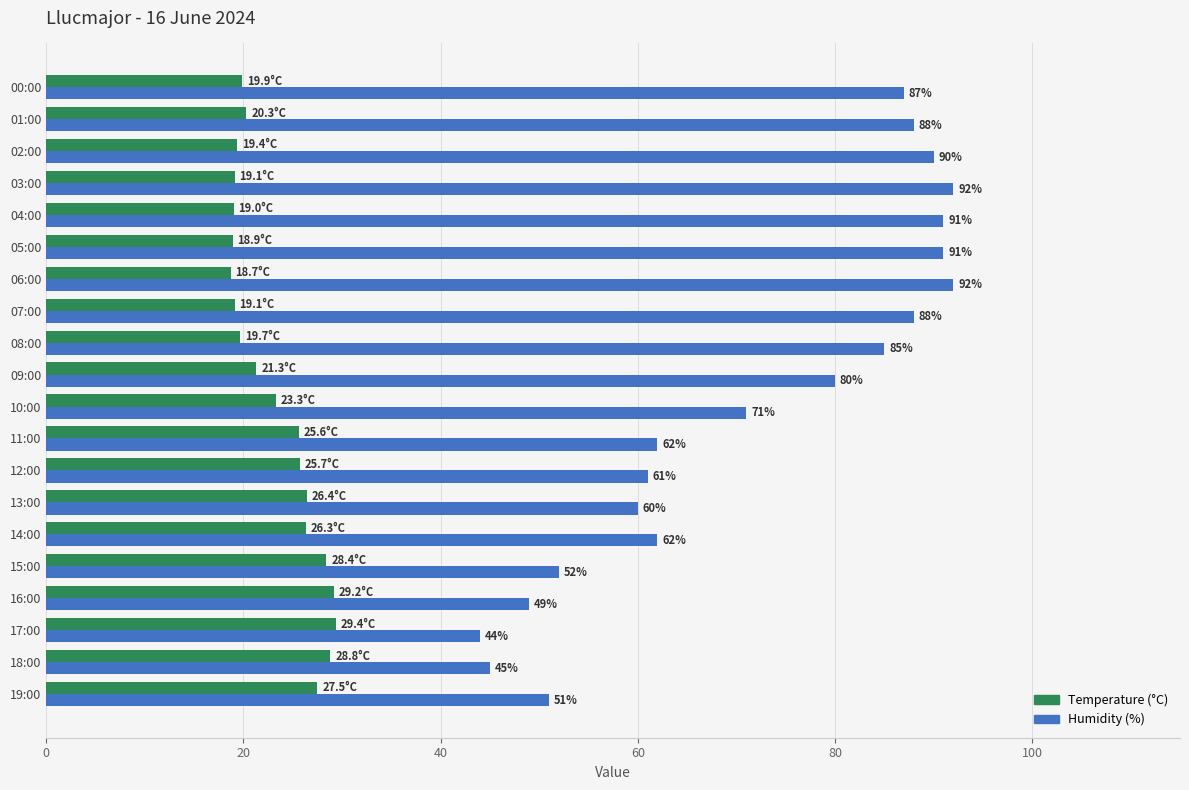

What is the minimum value shown in the chart?

18.7